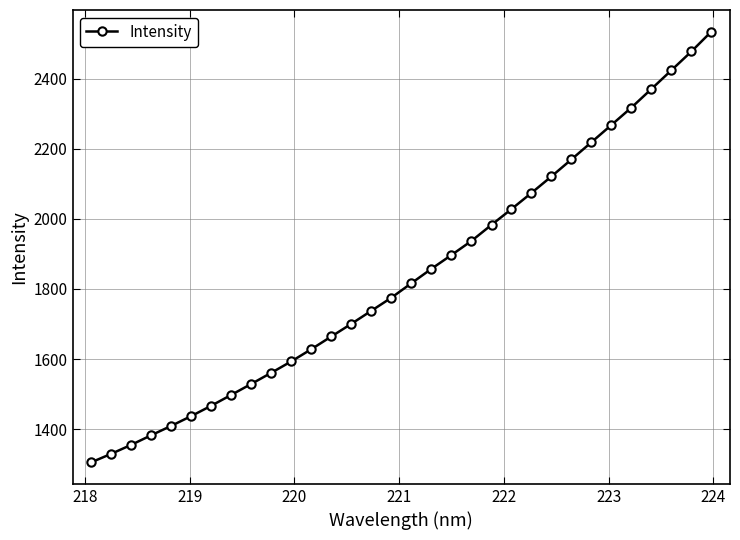

What is the sum of all values?

58865.8